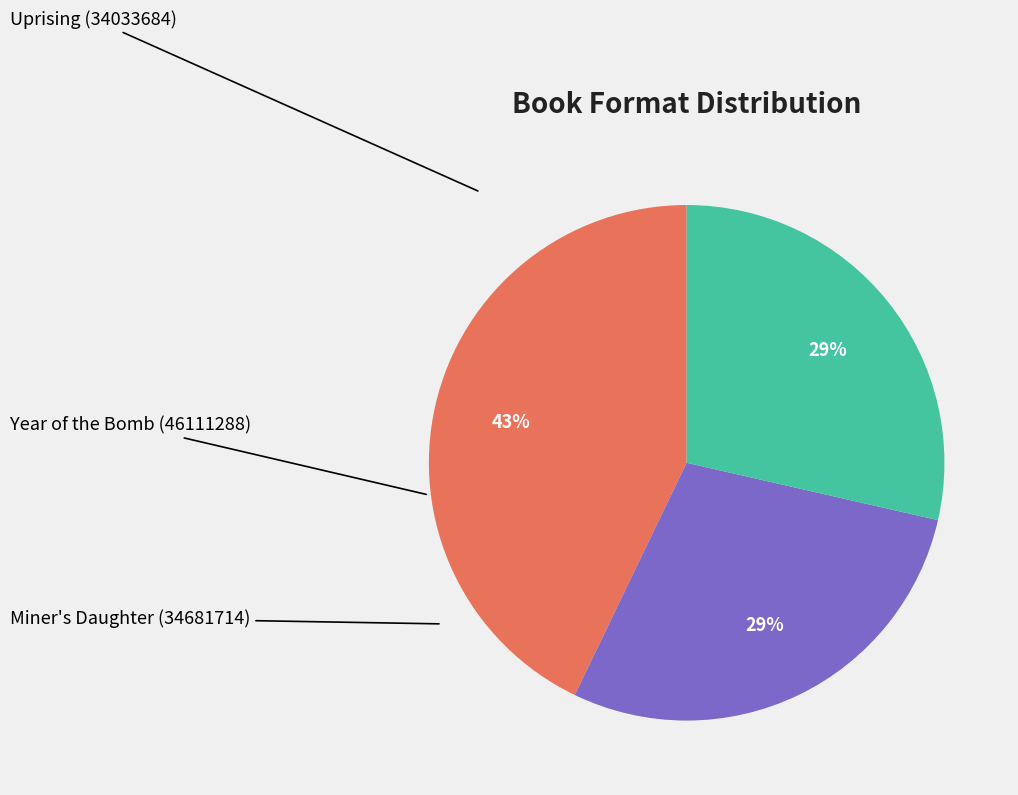

To the nearest percent, what is the difference between the largest and smallest slice percentages?

14%